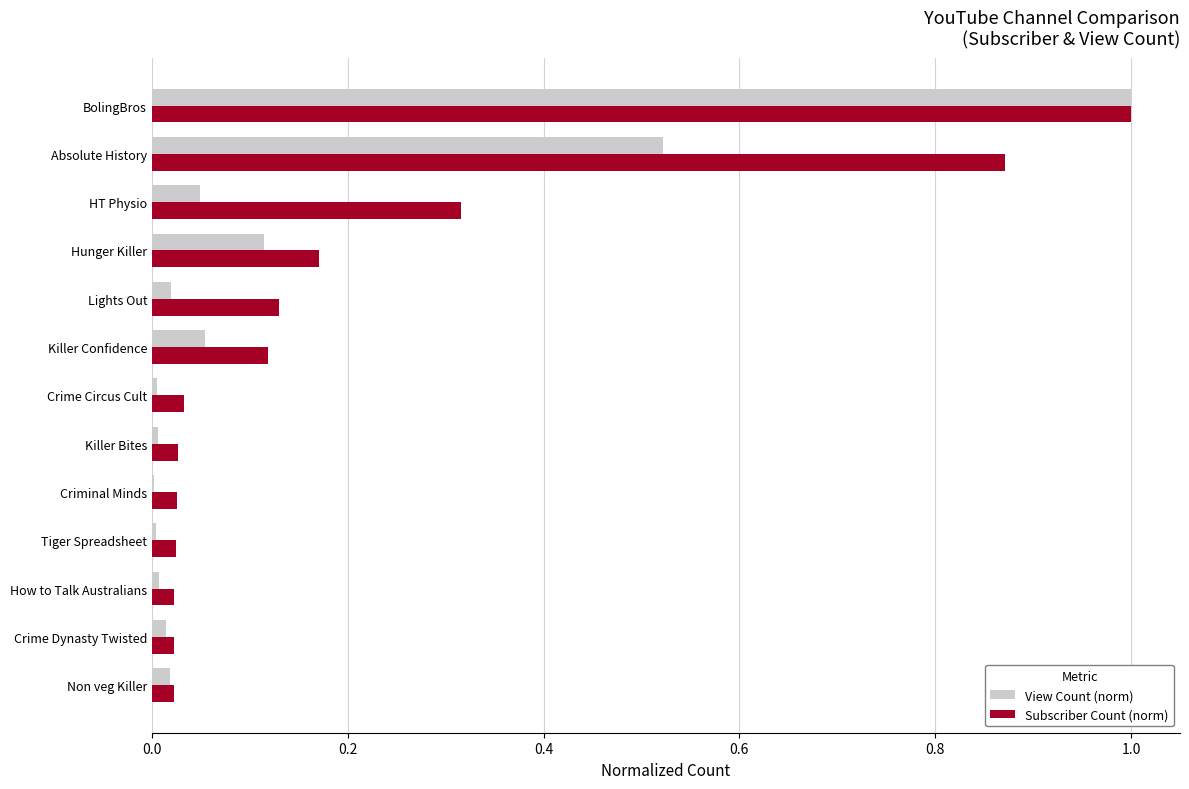

What is the sum of the Subscriber Count (norm) values at BolingBros and HT Physio?

1.3